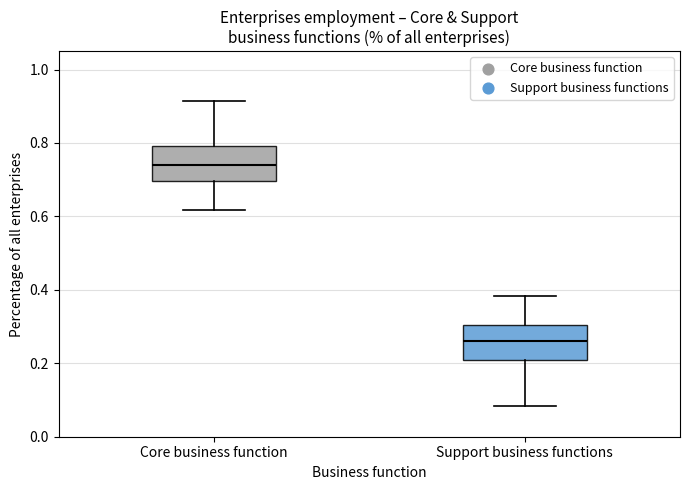

Reading left to right, read every box against the y-axis: the position of its median line, the range the box covers, and the ends of its whiskers. The values are not printed on the chart, so give them approximately, as read against the axis.

Core business function: median 0.74, box 0.70 to 0.80, whiskers 0.62 to 0.92
Support business functions: median 0.26, box 0.20 to 0.30, whiskers 0.08 to 0.38